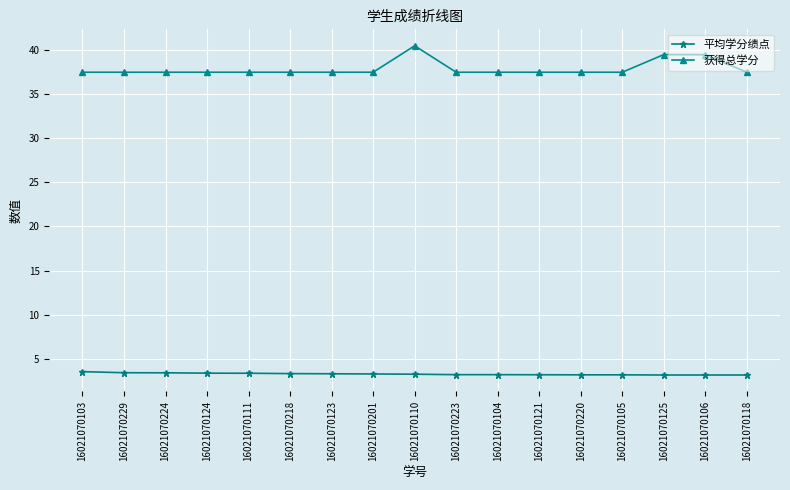

True or false: 平均学分绩点 and 获得总学分 intersect in this chart.

False